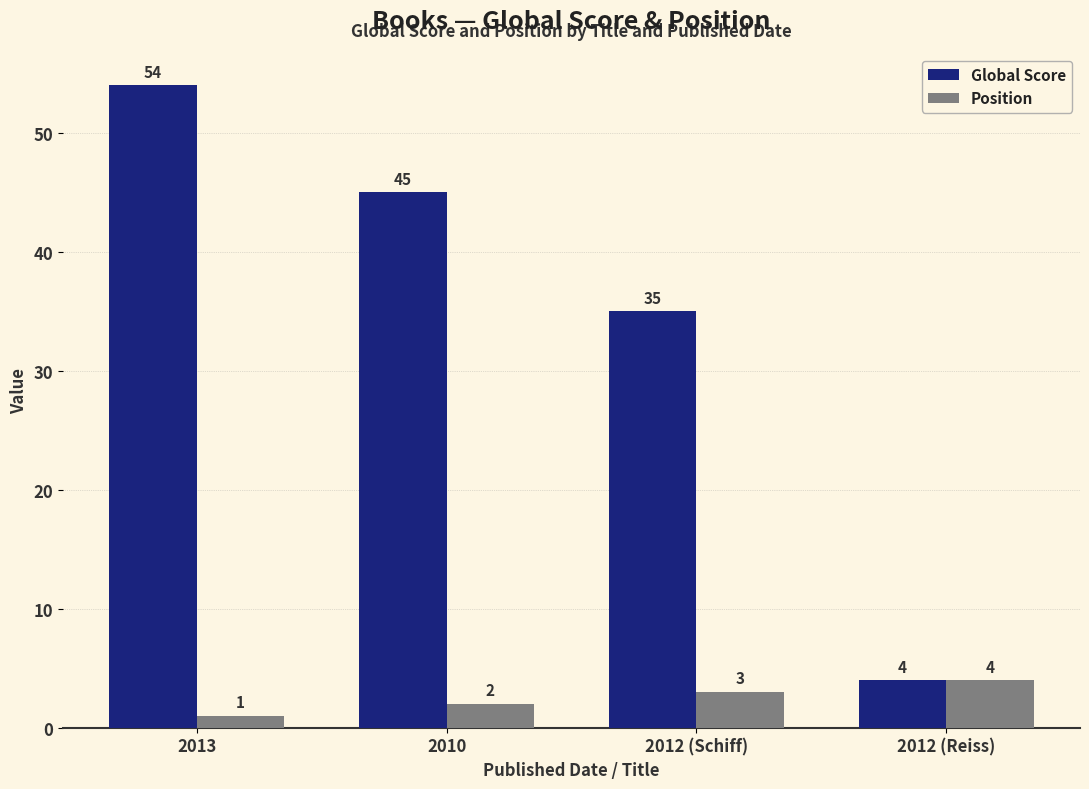

What is the maximum value for Position?

4